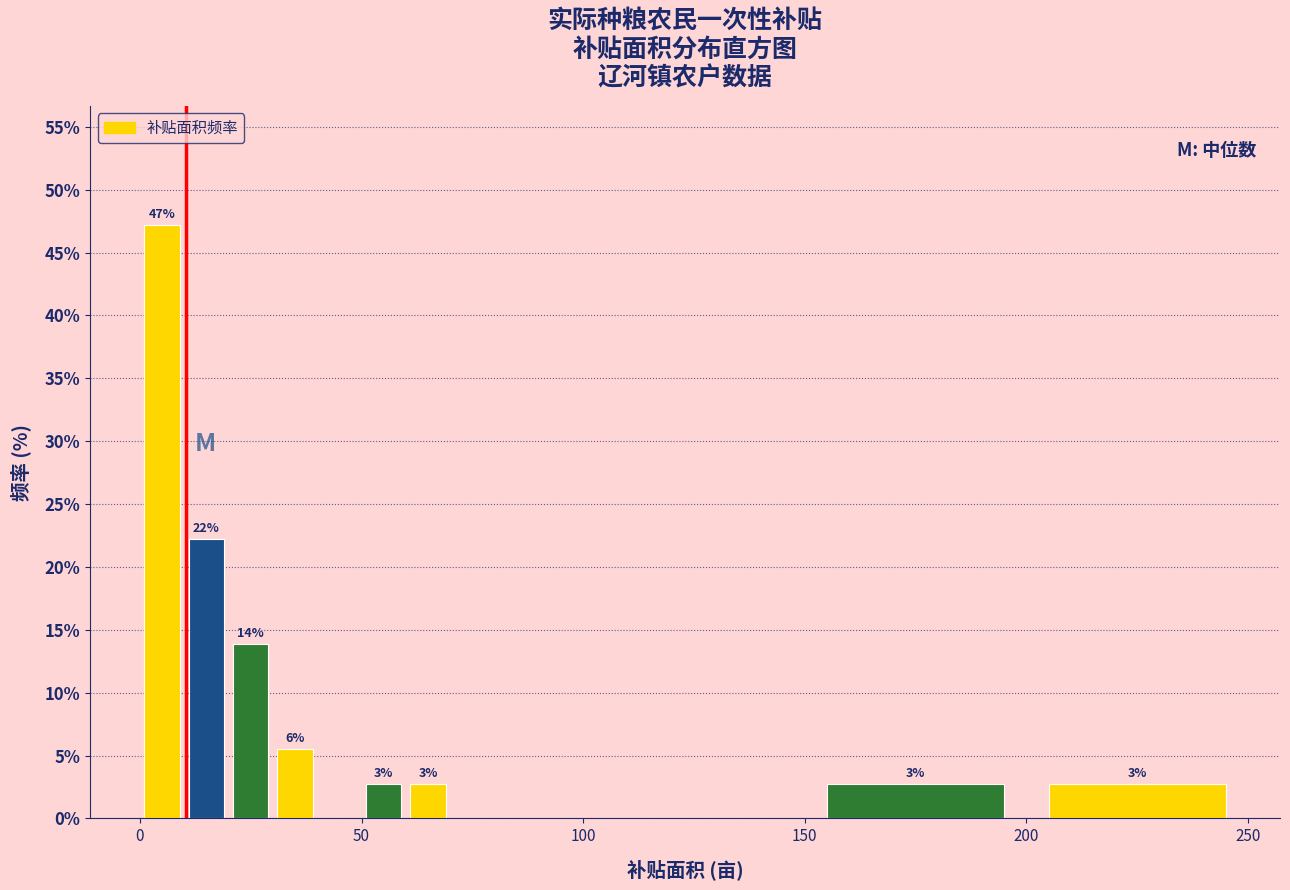

Read against the x-axis, roughly where is the centre of the tallest bar?

5